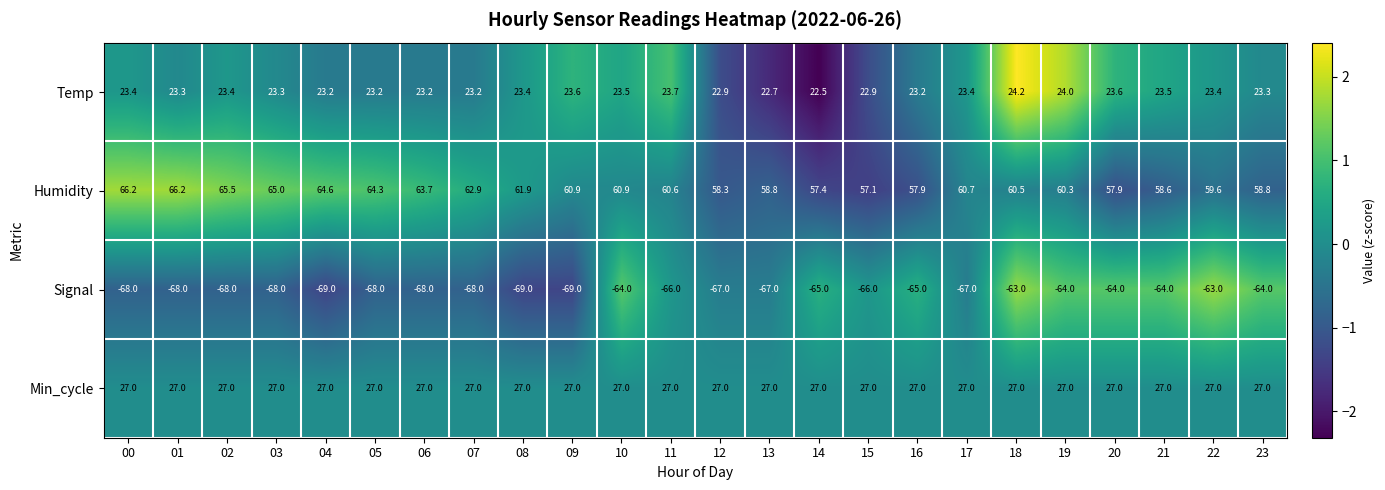

Count the number of categories in the chart.

24